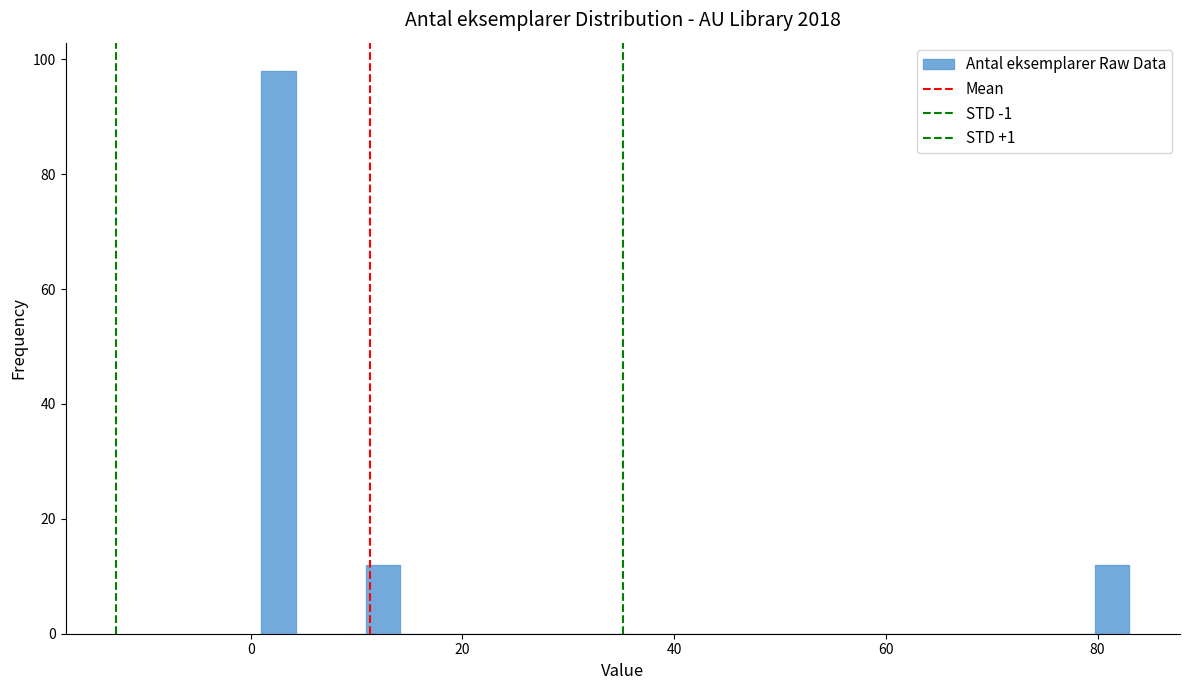

Read against the x-axis, roughly where is the centre of the tallest bar?

2